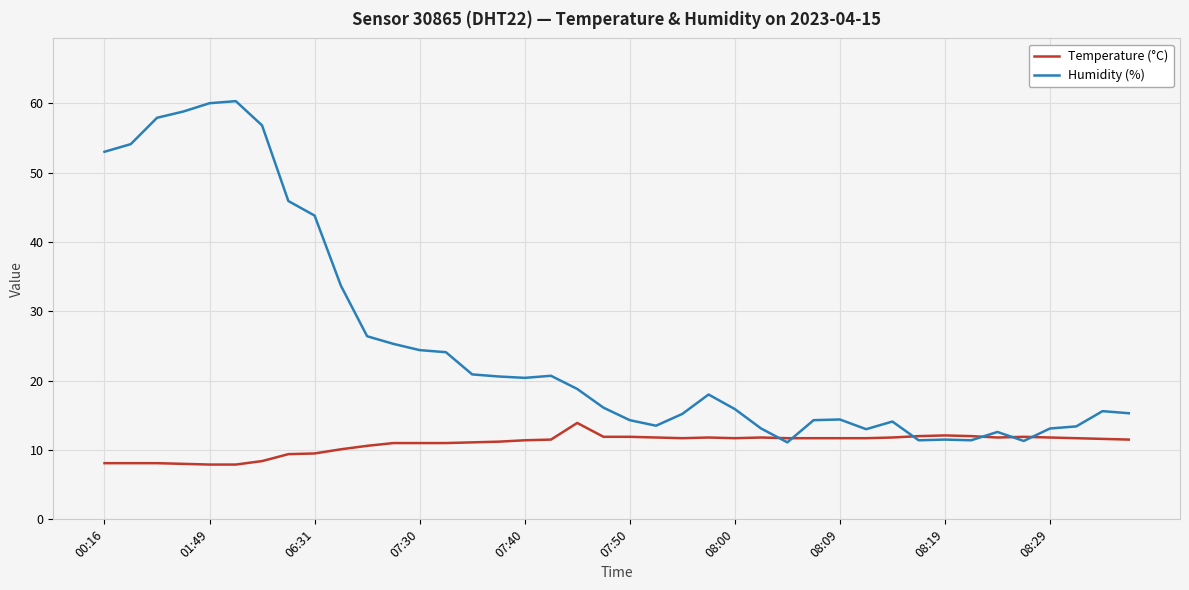

What are all the series names shown in the legend?

Temperature (°C), Humidity (%)